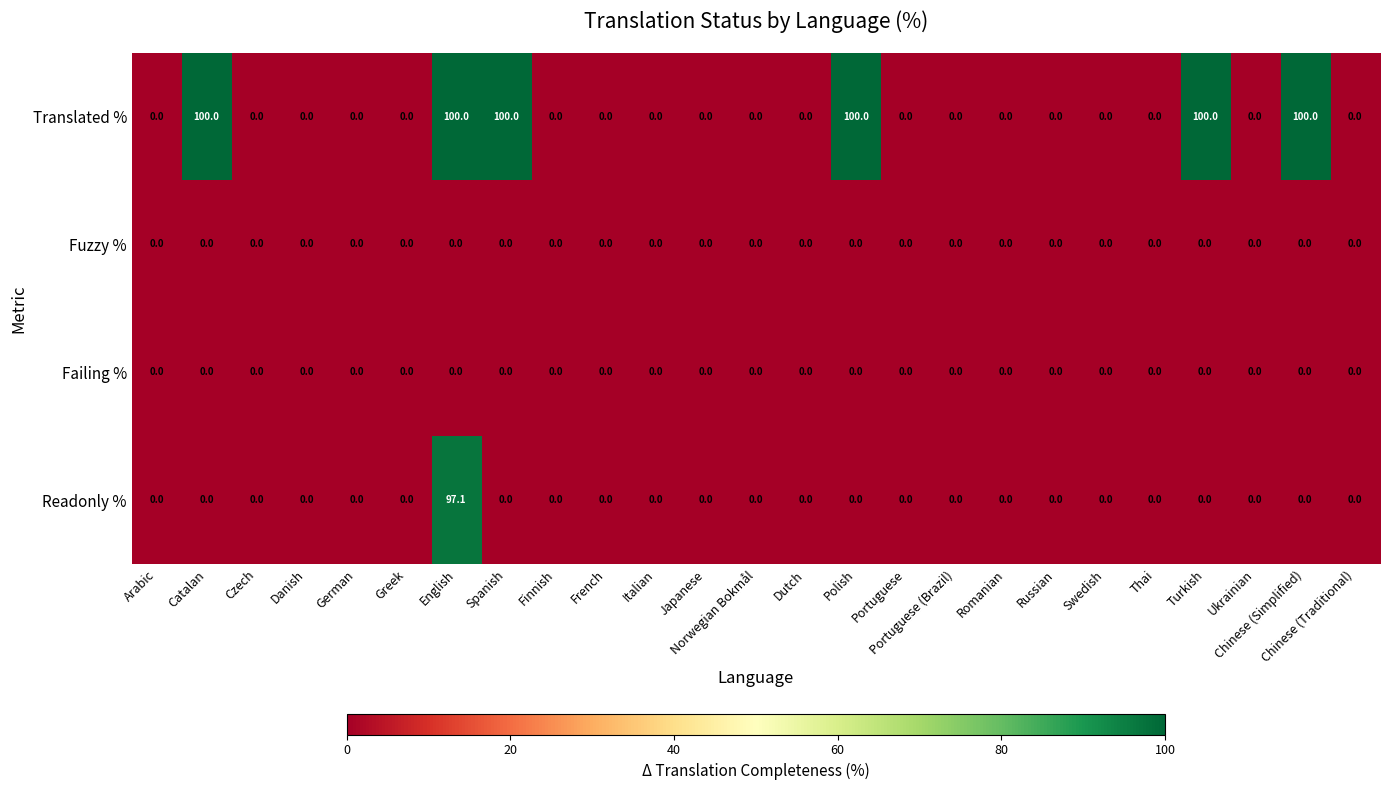

True or false: Translated % has a value of 0.0 at Italian.

True